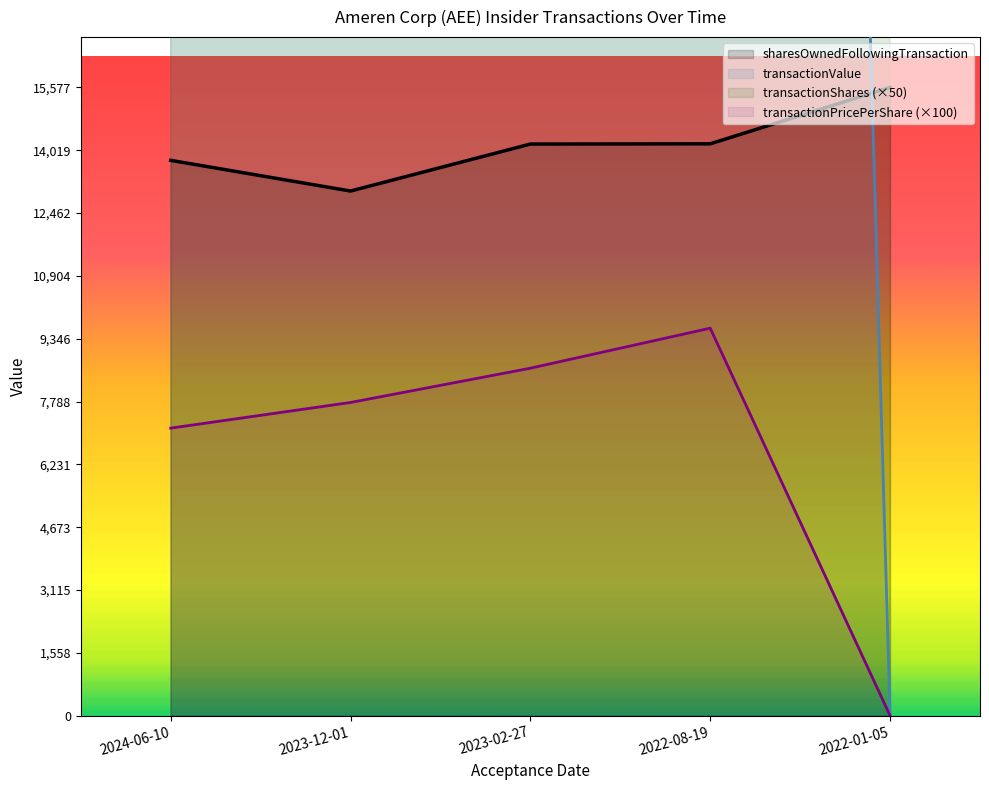

True or false: transactionPricePerShare and transactionShares intersect in this chart.

False